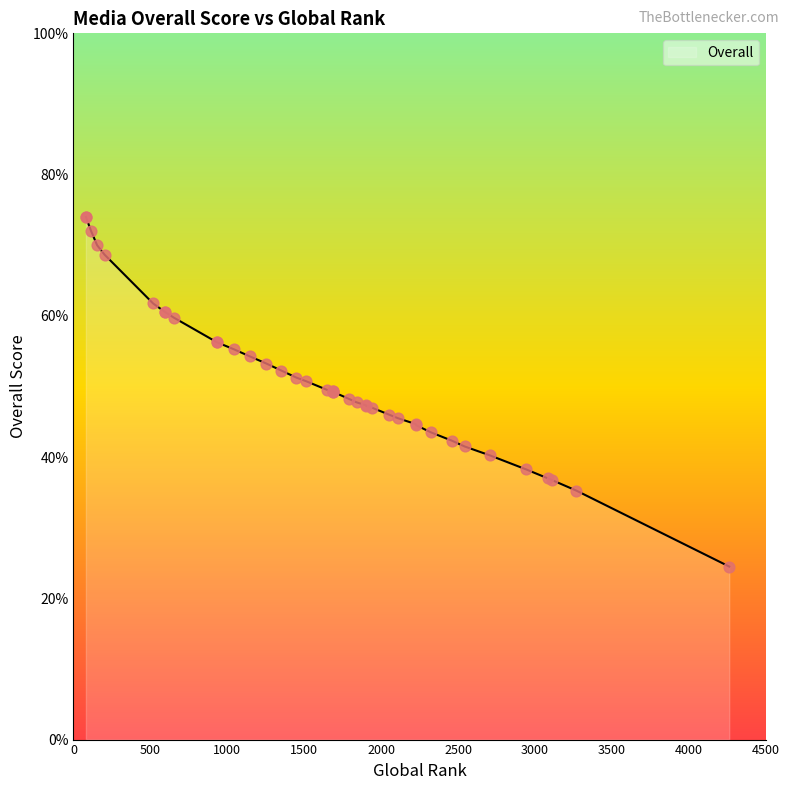

Between 2109 and 1253, which is larger?

1253